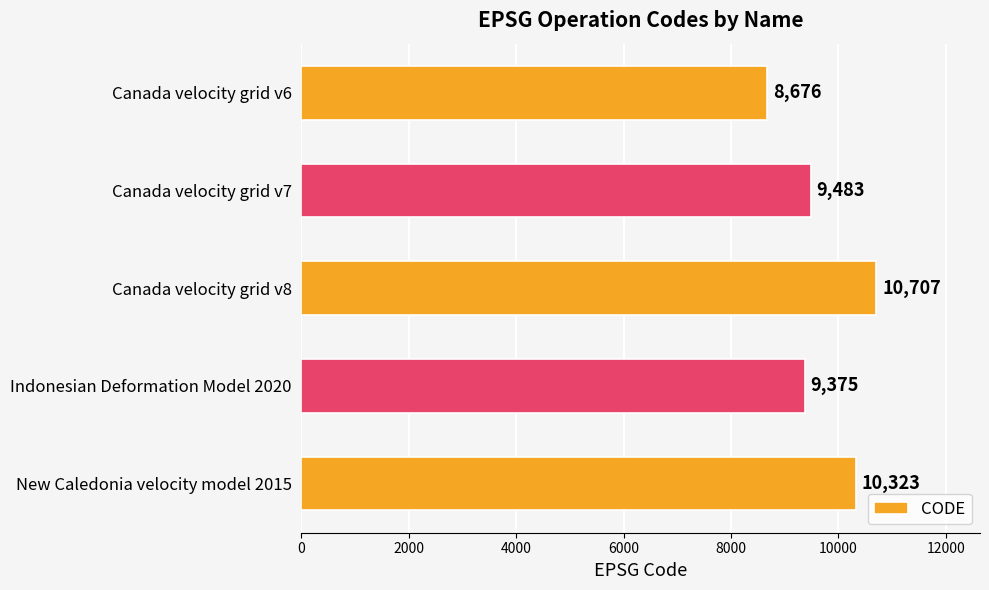

Where is the data nearest to the value 9691?

Canada velocity grid v7